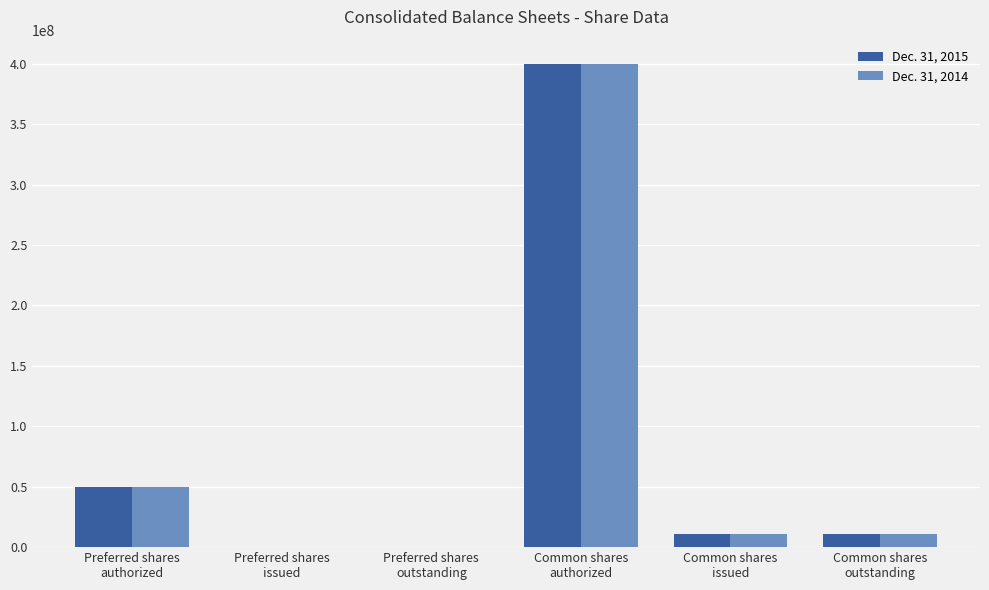

How many groups of bars are there?

6